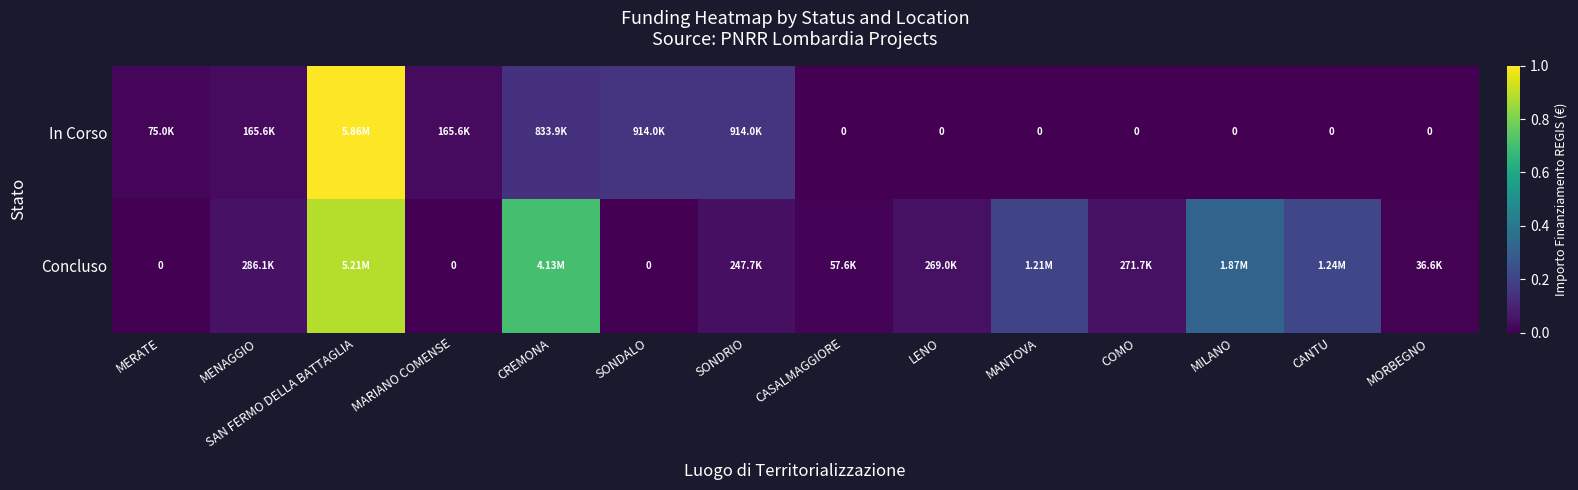

Where is In Corso nearest to the value 0?

CASALMAGGIORE